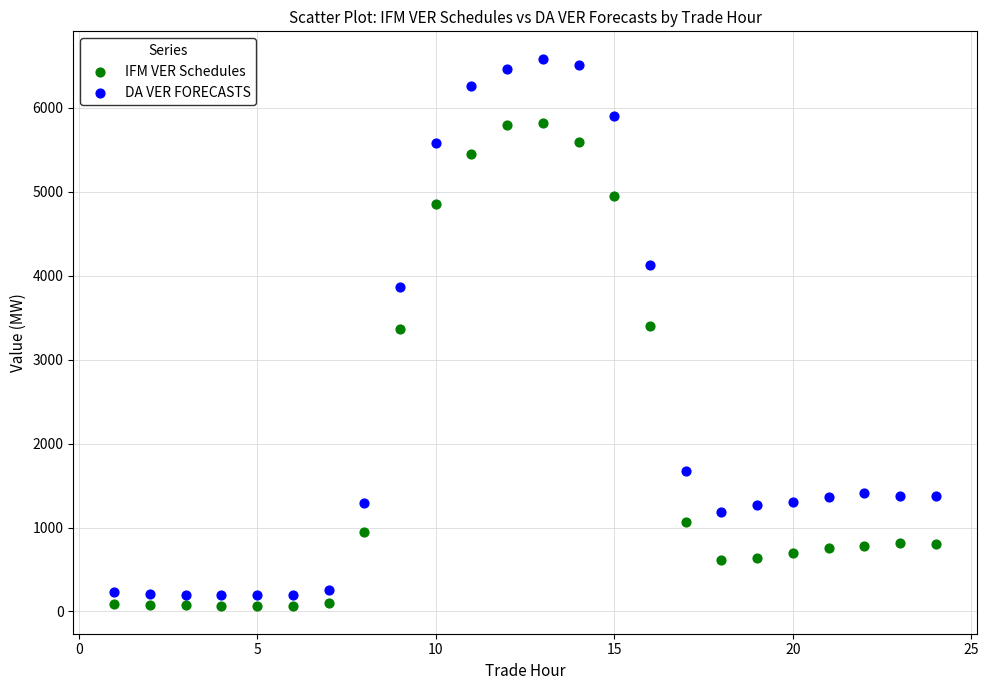

Across all data points, what is the range of Y values (max minus min)?

6524.8